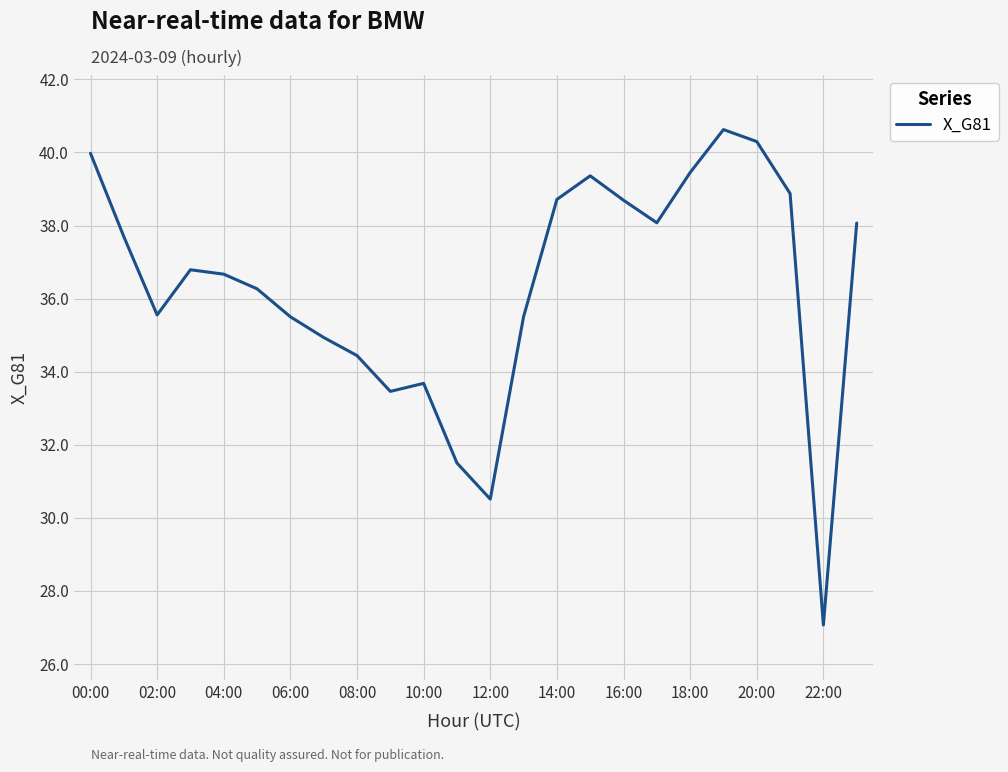

What is the smallest value displayed?

27.1